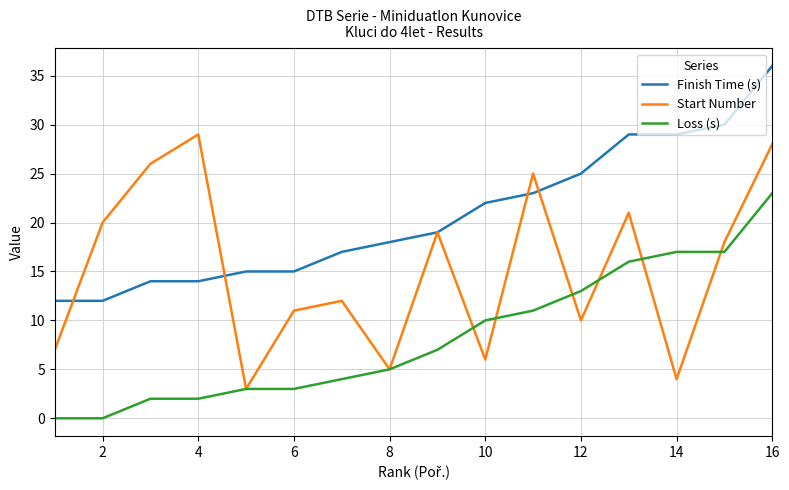

True or false: Finish Time (s) and Loss (s) intersect in this chart.

False